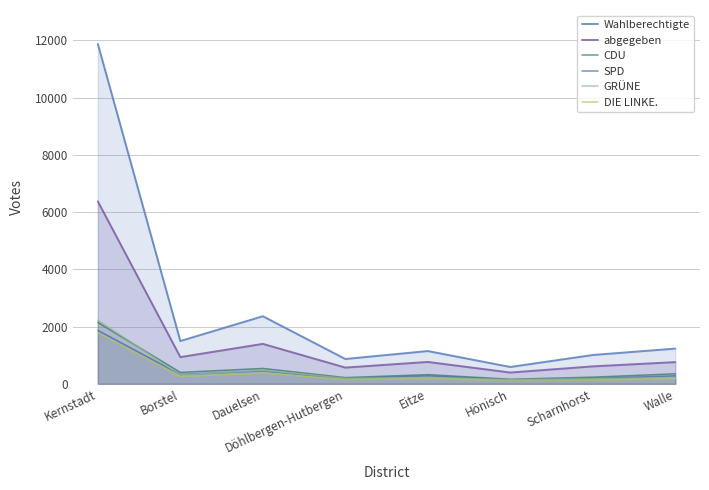

What is the label of the 6th point from the right?

Dauelsen